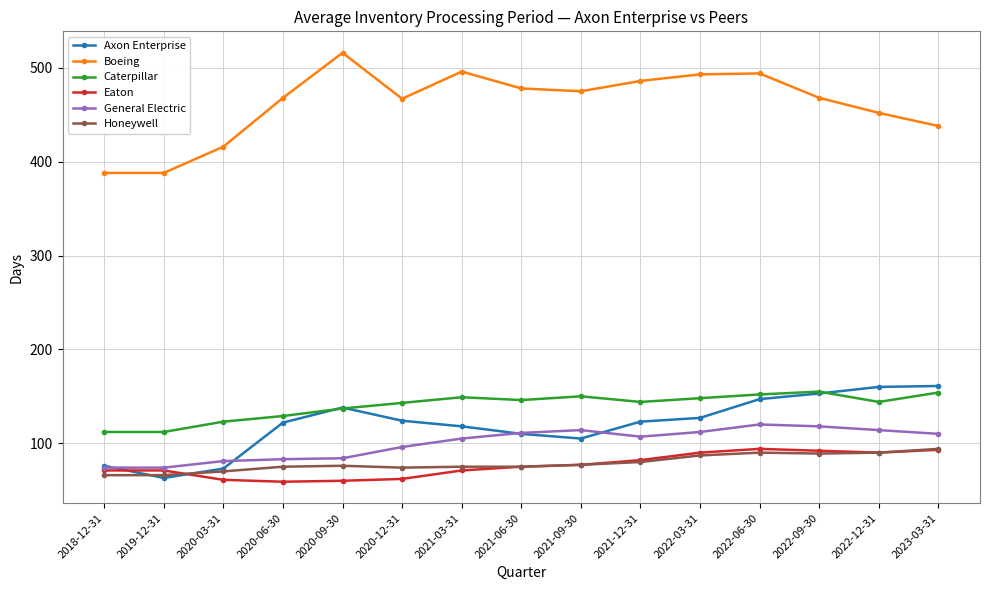

What is the label of the 10th point from the right?

2020-12-31